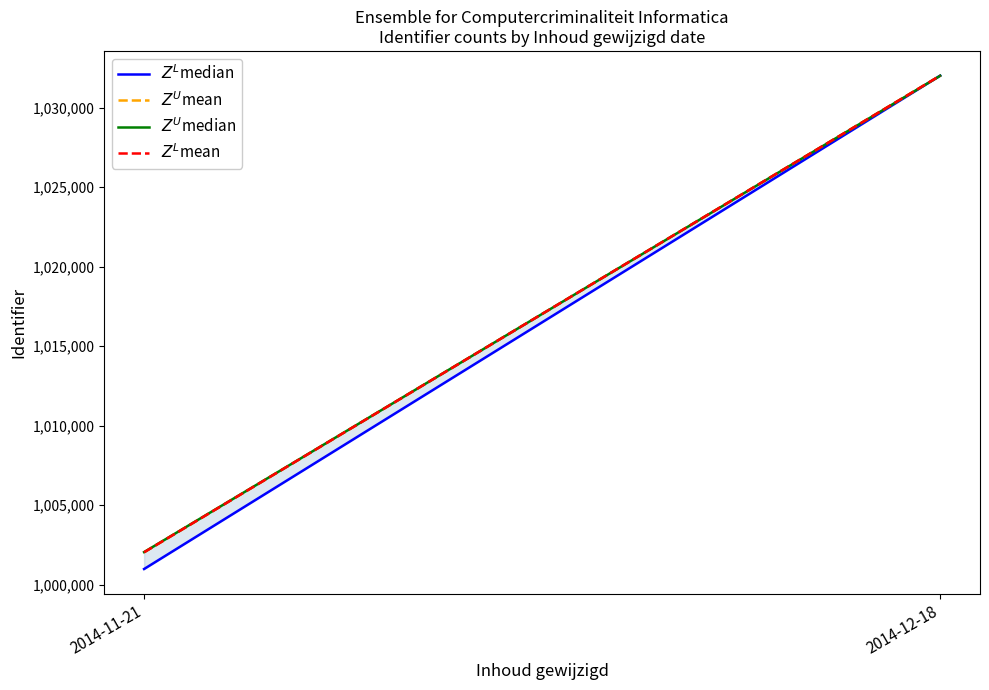

Reading left to right, what are all the values shown in this chart?

$Z^L$median: 1000988	1032025
$Z^U$mean: 1002040	1032026
$Z^U$median: 1002053	1032015
$Z^L$mean: 1002040	1032025